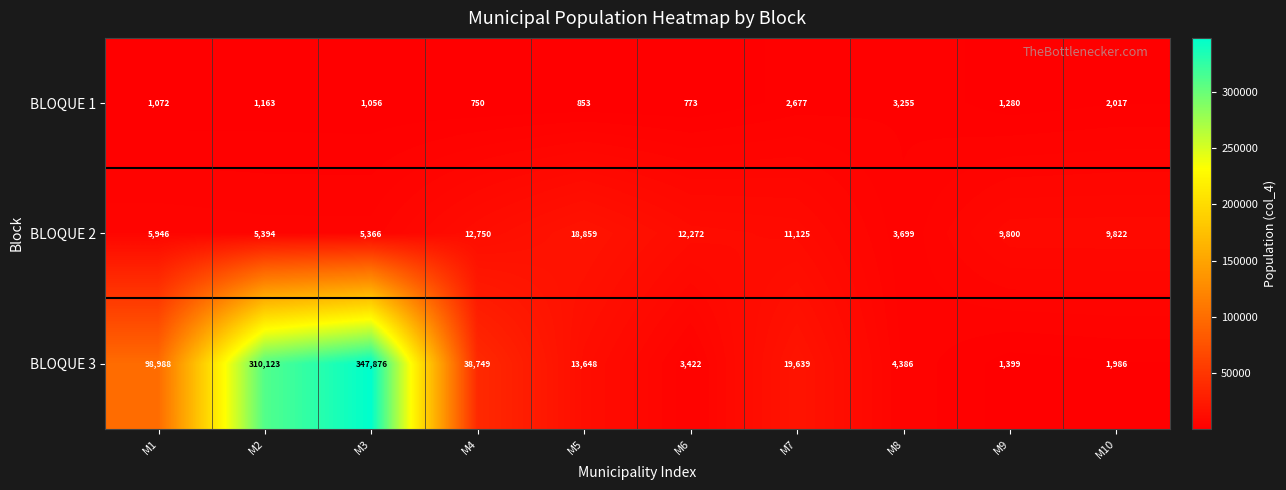

At which category is the sum across all series the highest?

M3